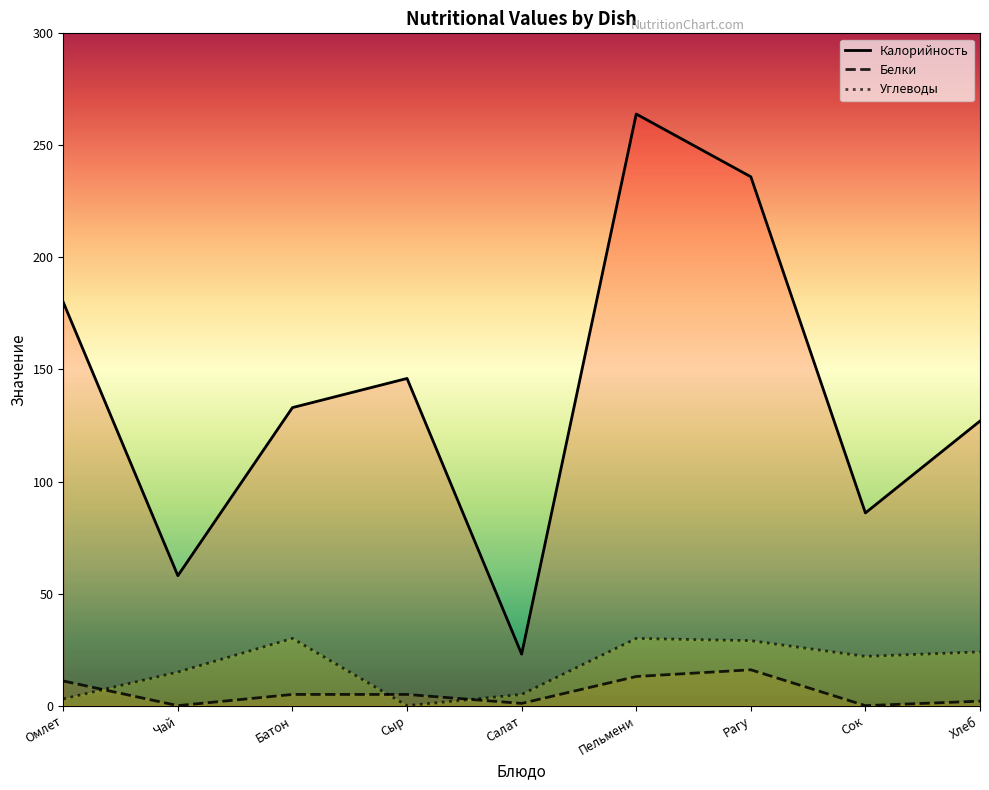

Where does the Белки series first go above 5?

Омлет